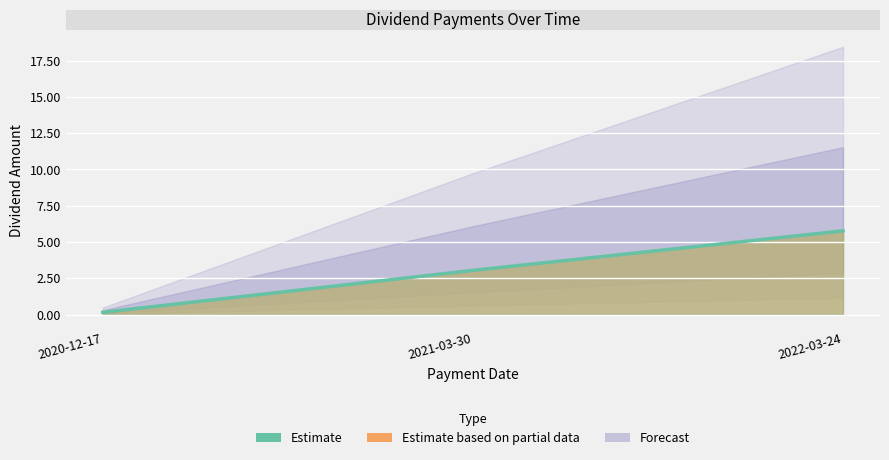

Does the chart display data point markers on the line(s)?

No